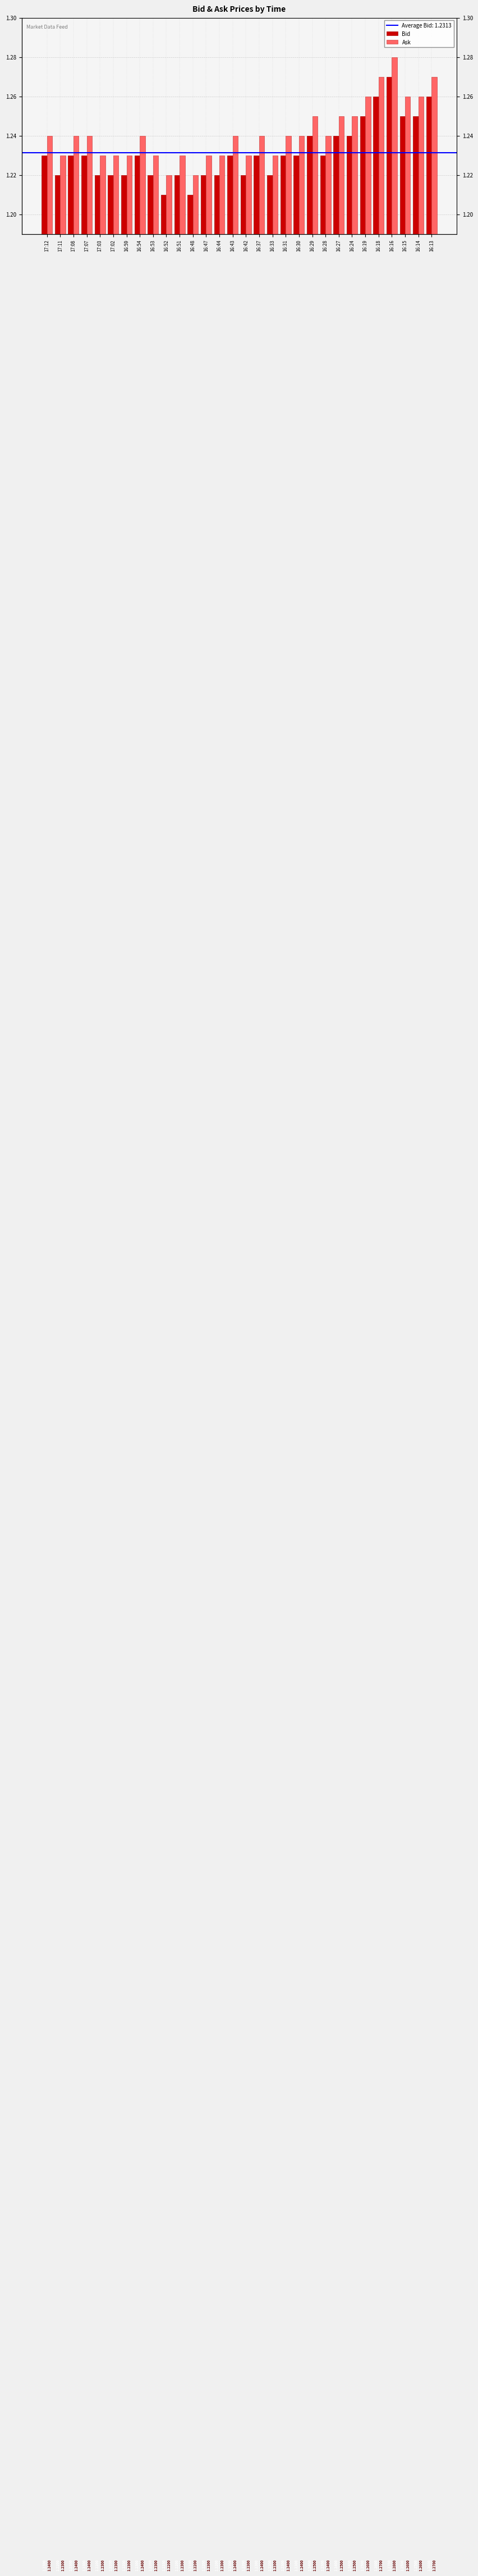

What is the sum of all Bid values?

37.0